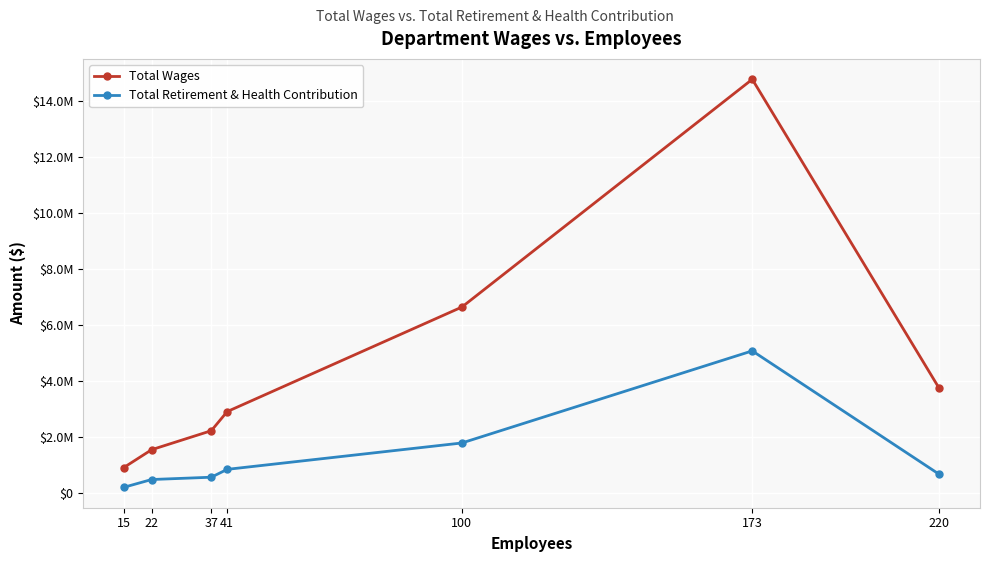

The value of Total Retirement & Health Contribution at 22 is 214182. True or false?

False